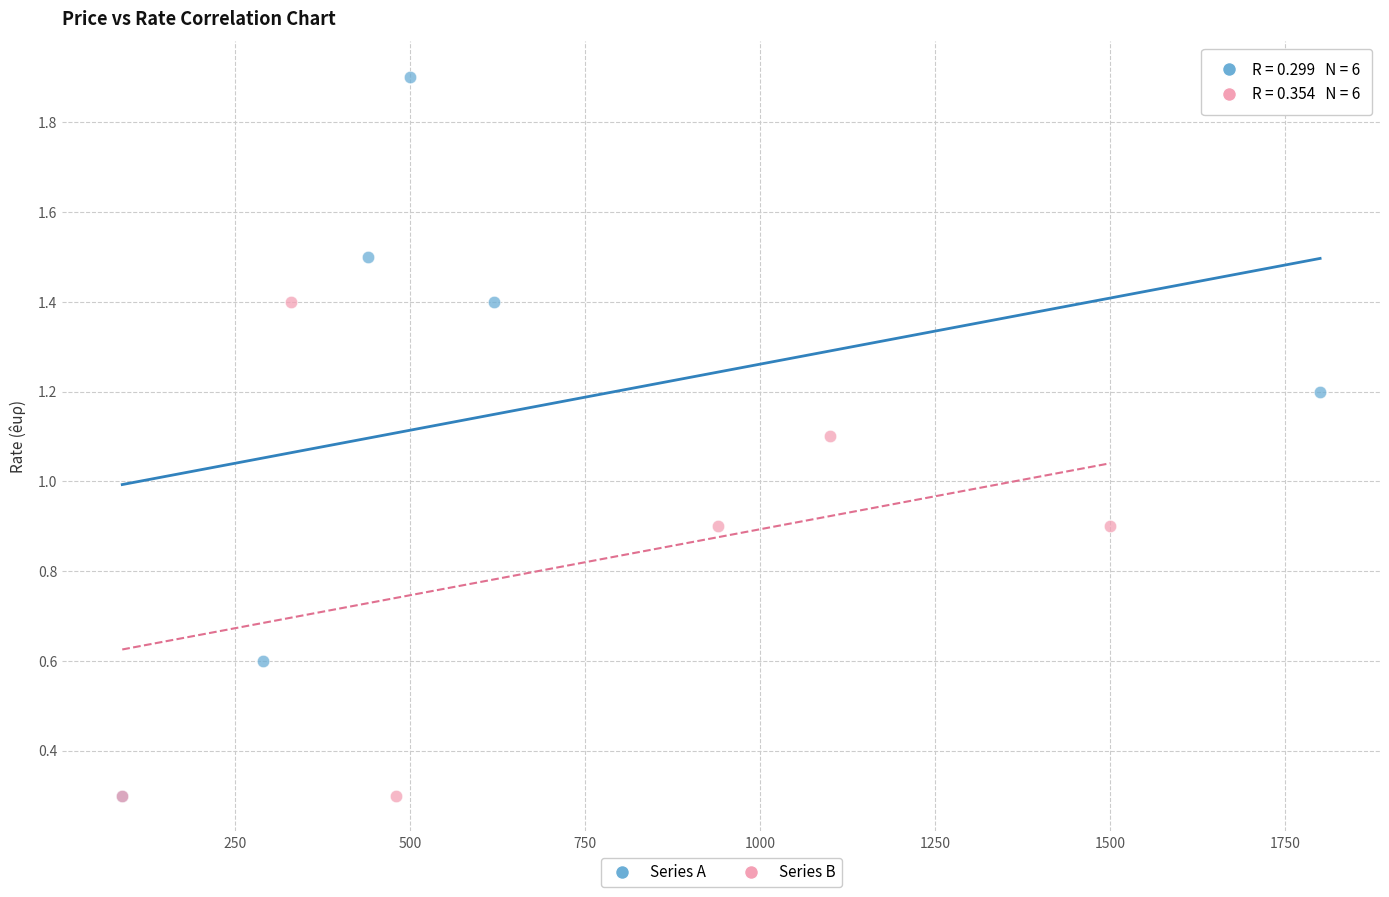

Which series contains the highest Y value?

Series A